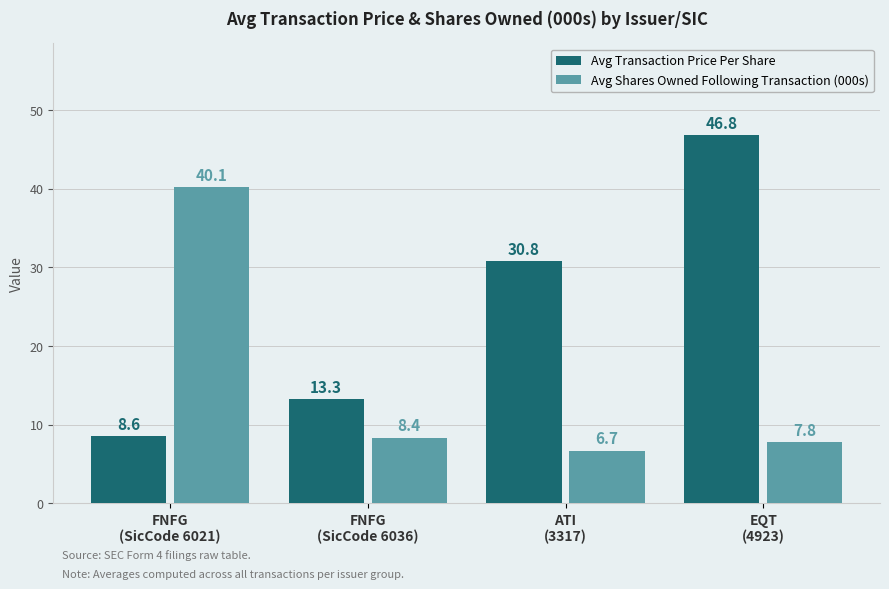

The value of Avg Shares Owned Following Transaction (000s) at EQT
(4923) is 13.6. True or false?

False